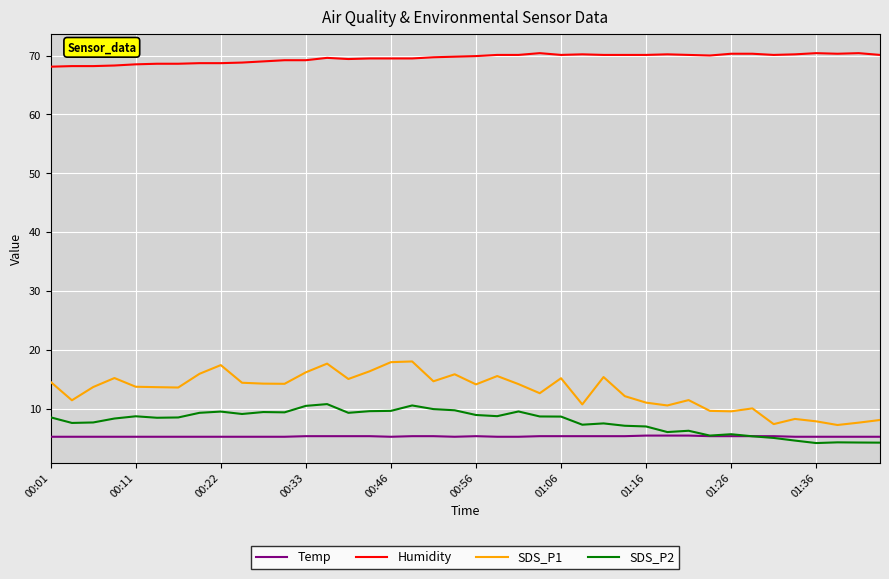

How many categories are shown in the chart?

40